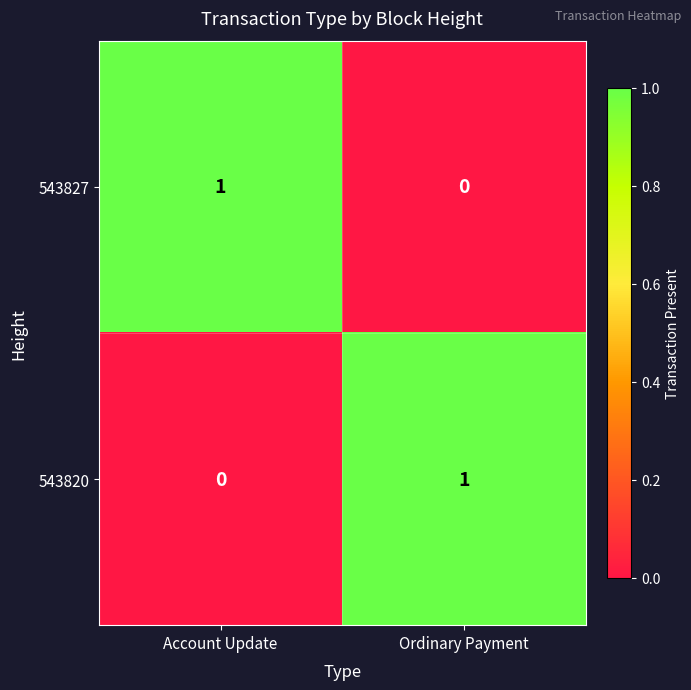

Reading left to right, extract all data points from this chart.

543827: 1	0
543820: 0	1